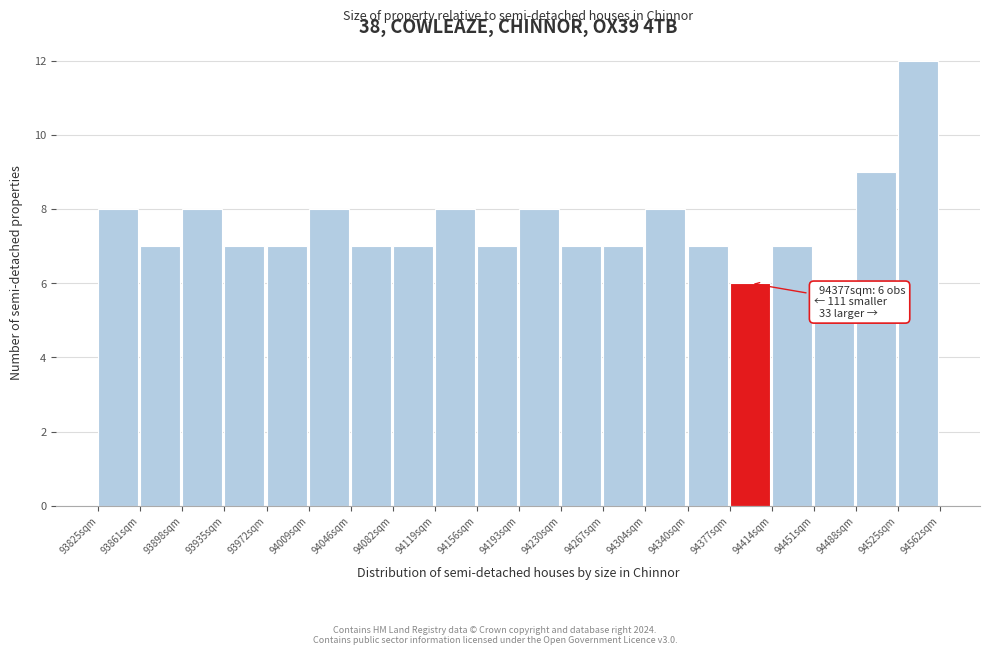

Which range on the x-axis has the tallest bar?

94525 to 94560